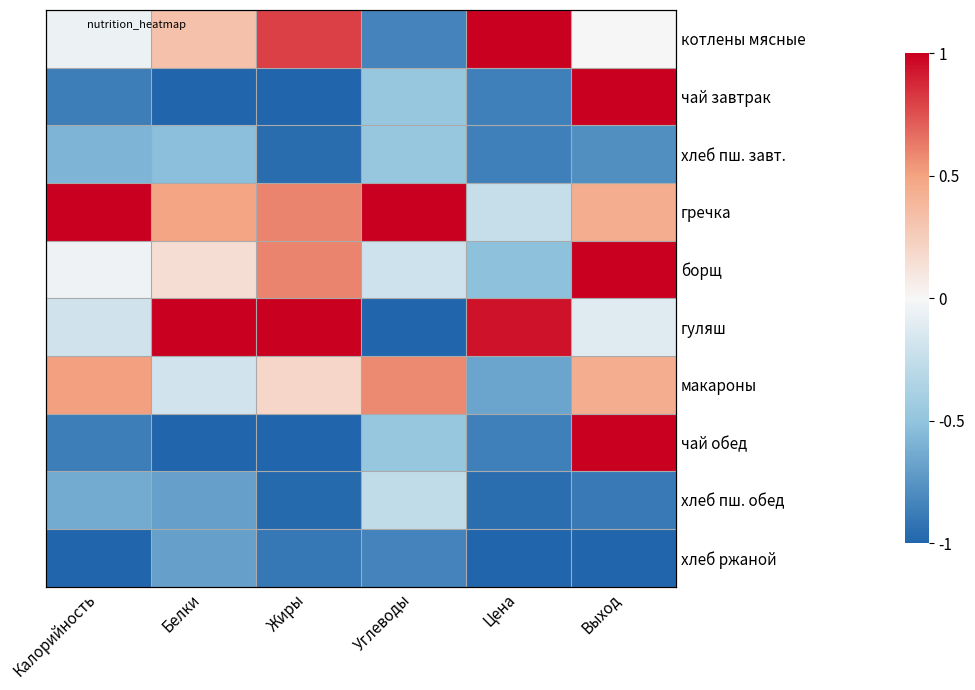

Where does the чай завтрак series first go above 0?

Выход